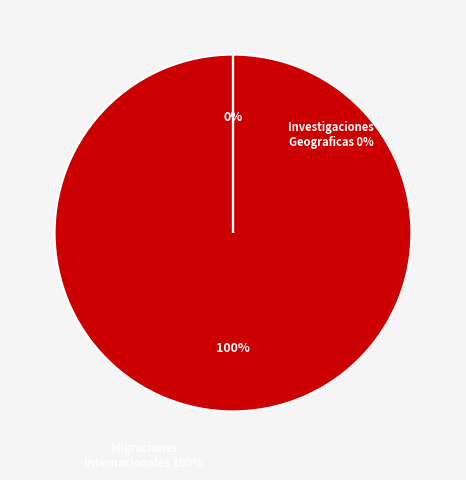

Rank the categories by value from lowest to highest.

Investigaciones Geograficas, Migraciones Internacionales